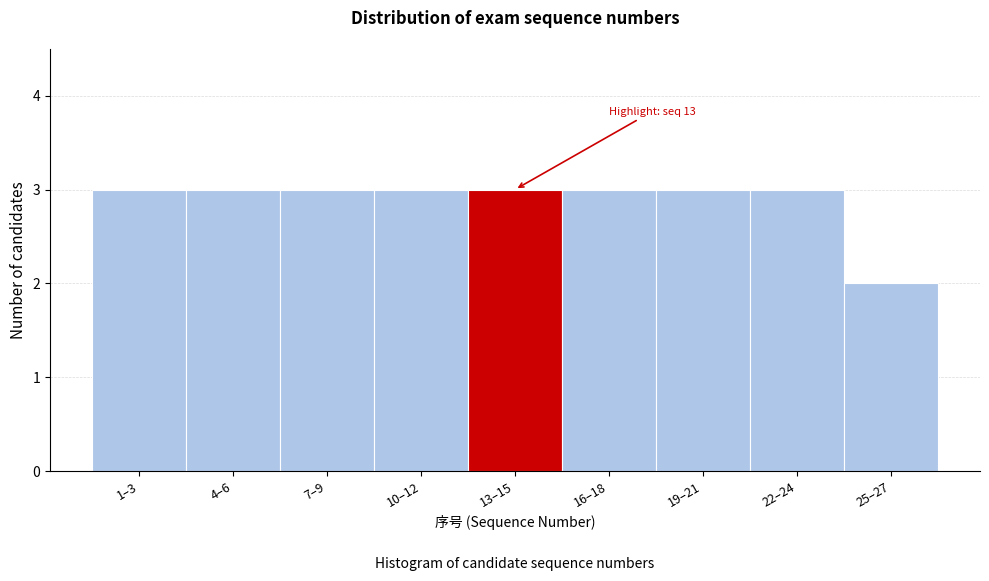

Reading left to right, transcribe all the data shown in this chart.

3	3	3	3	3	3	3	3	2